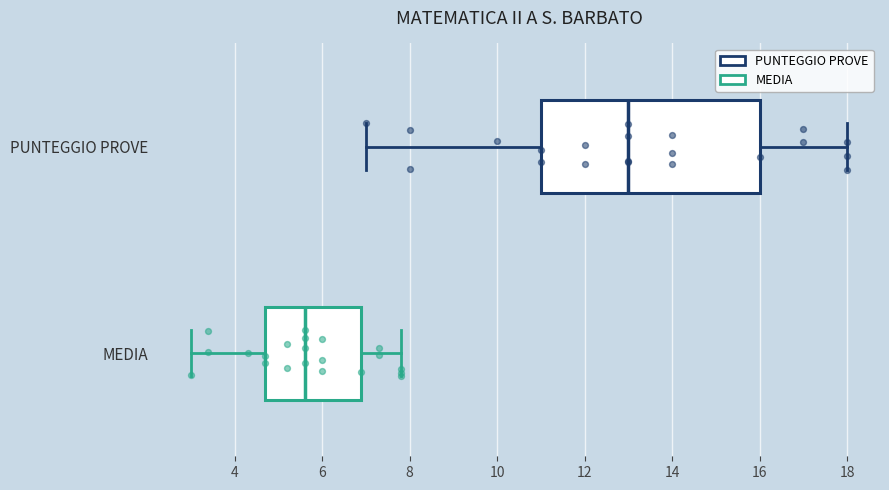

Reading bottom to top, read every box against the x-axis: the position of its median line, the range the box covers, and the ends of its whiskers. The values are not printed on the chart, so give them approximately, as read against the axis.

MEDIA: median 5.6, box 4.8 to 7.0, whiskers 3.0 to 7.8
PUNTEGGIO PROVE: median 13.0, box 11.0 to 16.0, whiskers 7.0 to 18.0